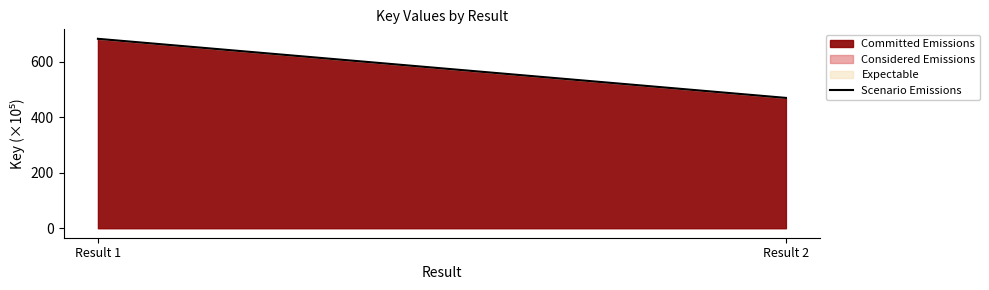

What is the value of the 1st point from the left?

682.3